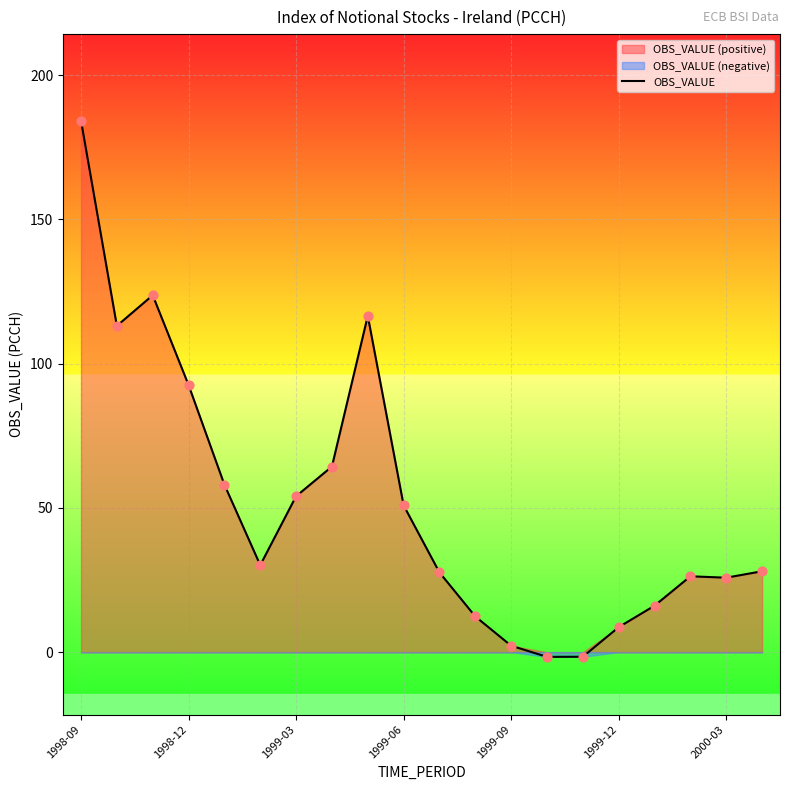

What is the maximum value for OBS_VALUE?

184.2